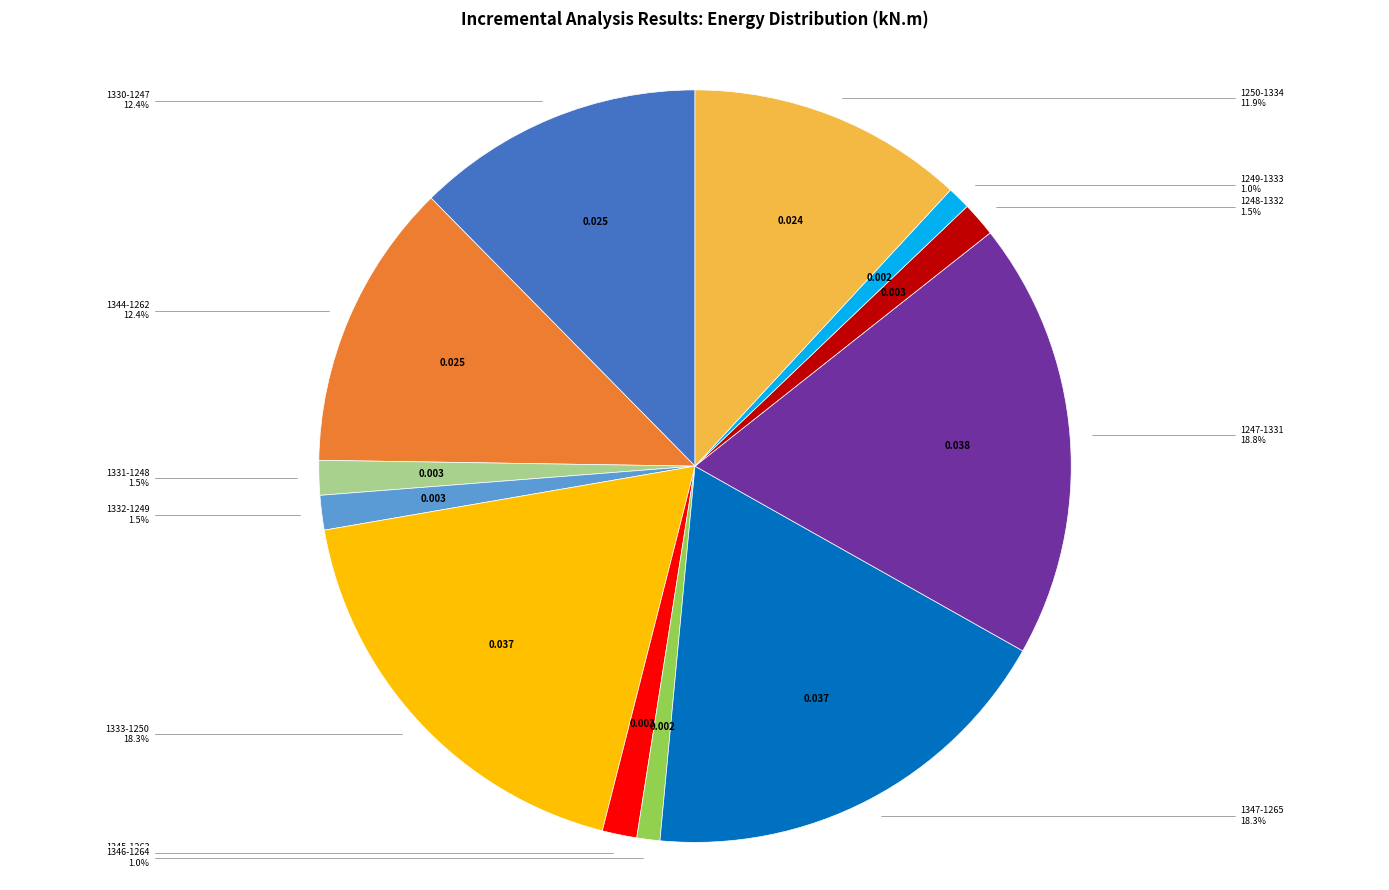

Is there any slice that represents more than half of the pie?

No